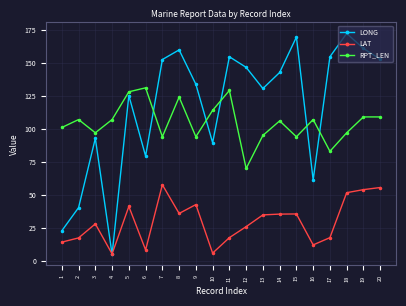

What is the maximum value shown in the chart?

172.1